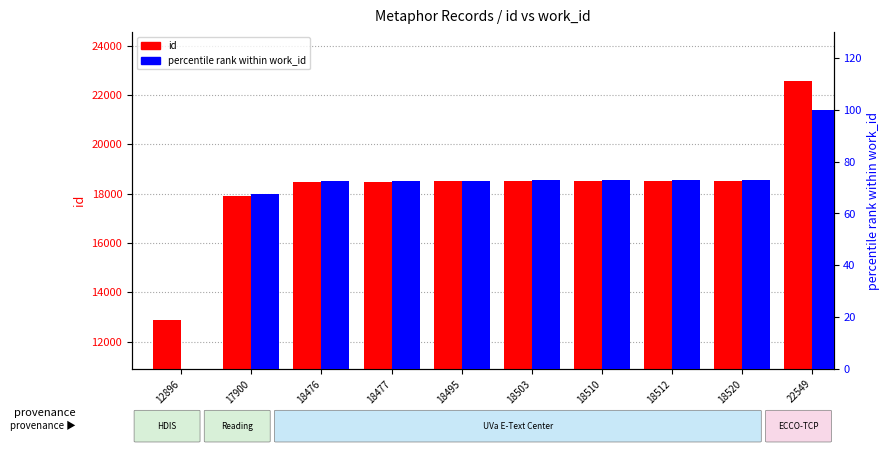

What is the difference between the percentile rank within work_id values at 22549 and 18477?

27.7